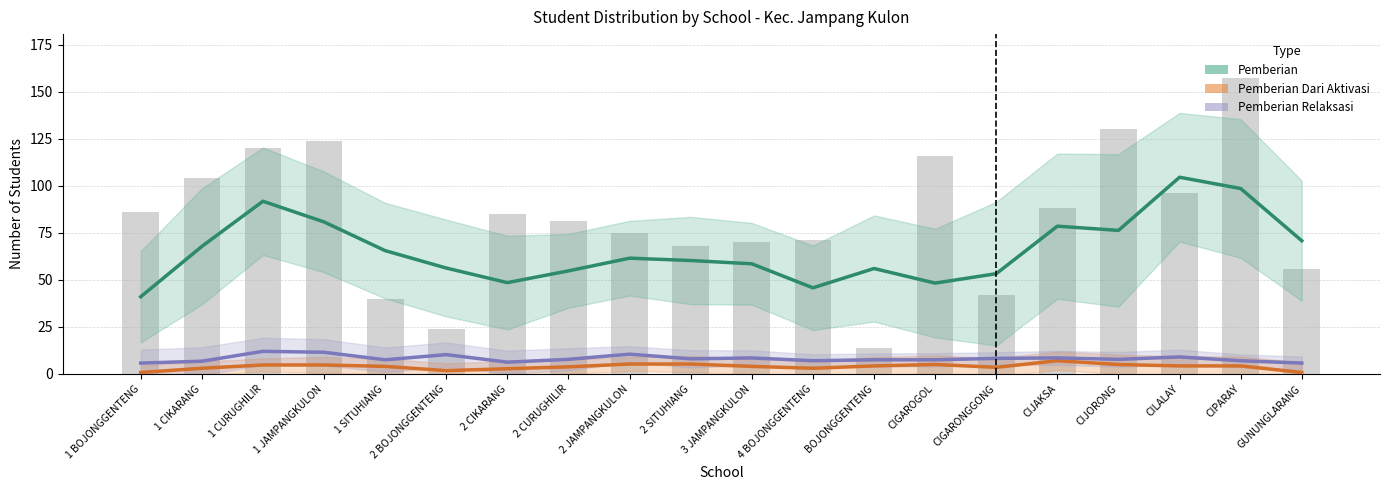

Which has a higher value, 2 CURUGHILIR or 1 CIKARANG?

1 CIKARANG